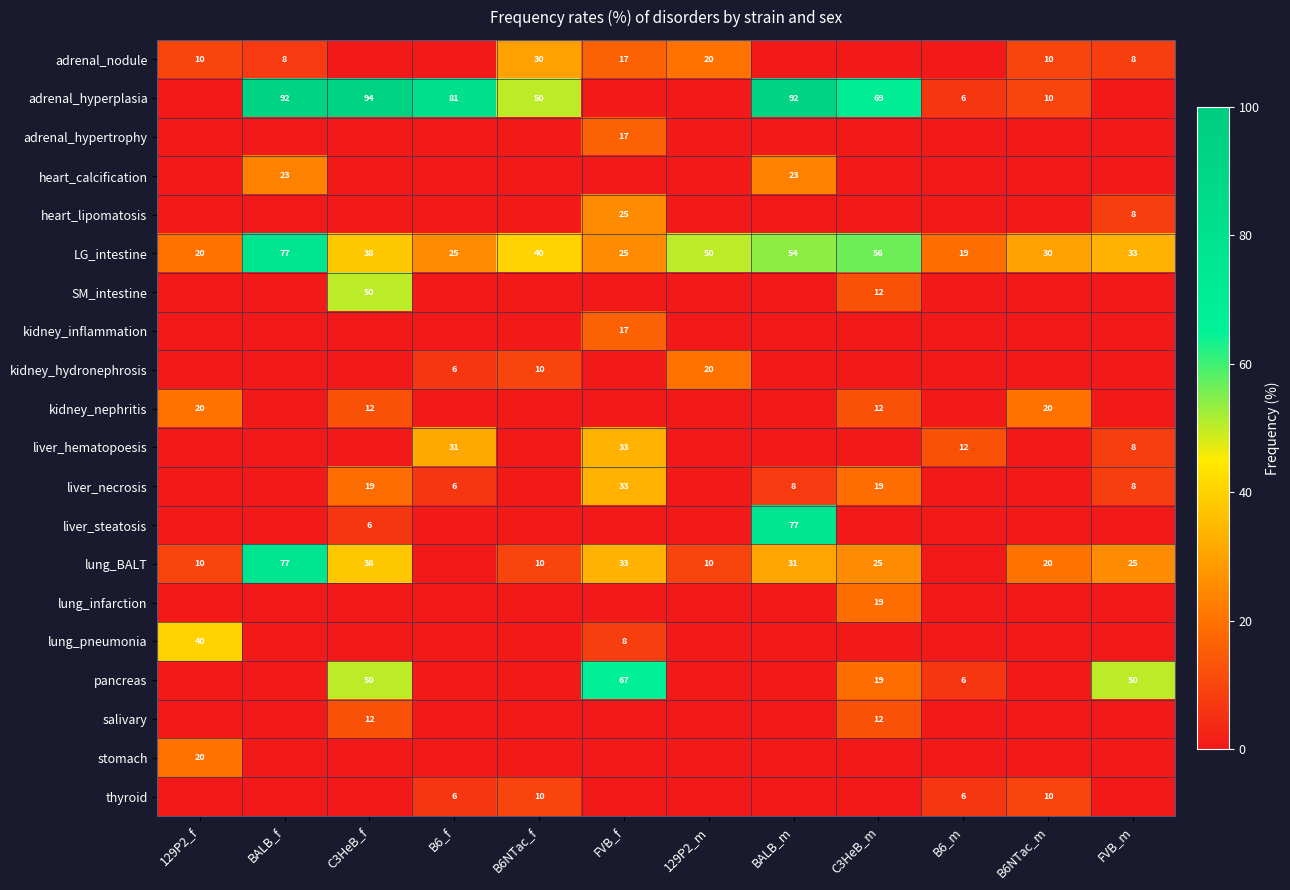

What is the total value across all series at 129P2_m?

100.0